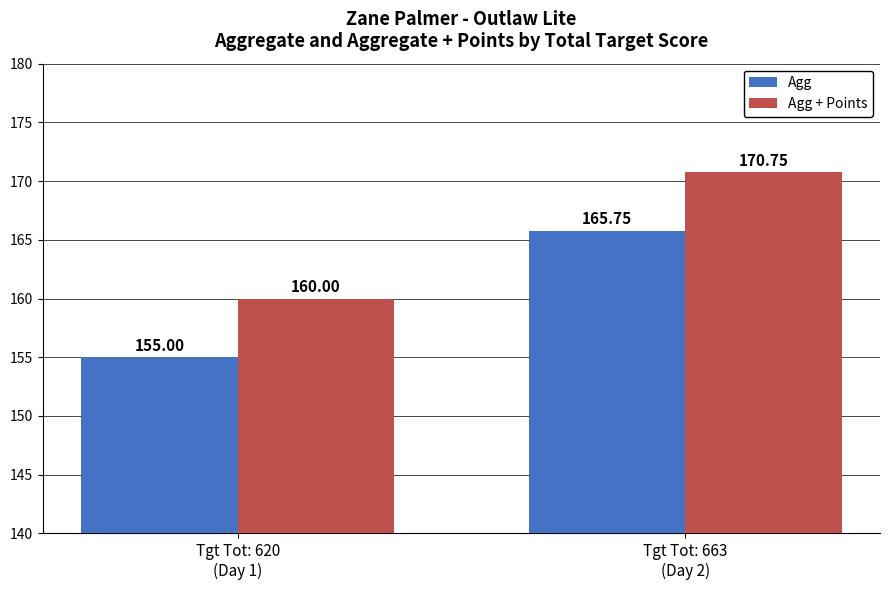

How many values in the Agg + Points series exceed 170?

1